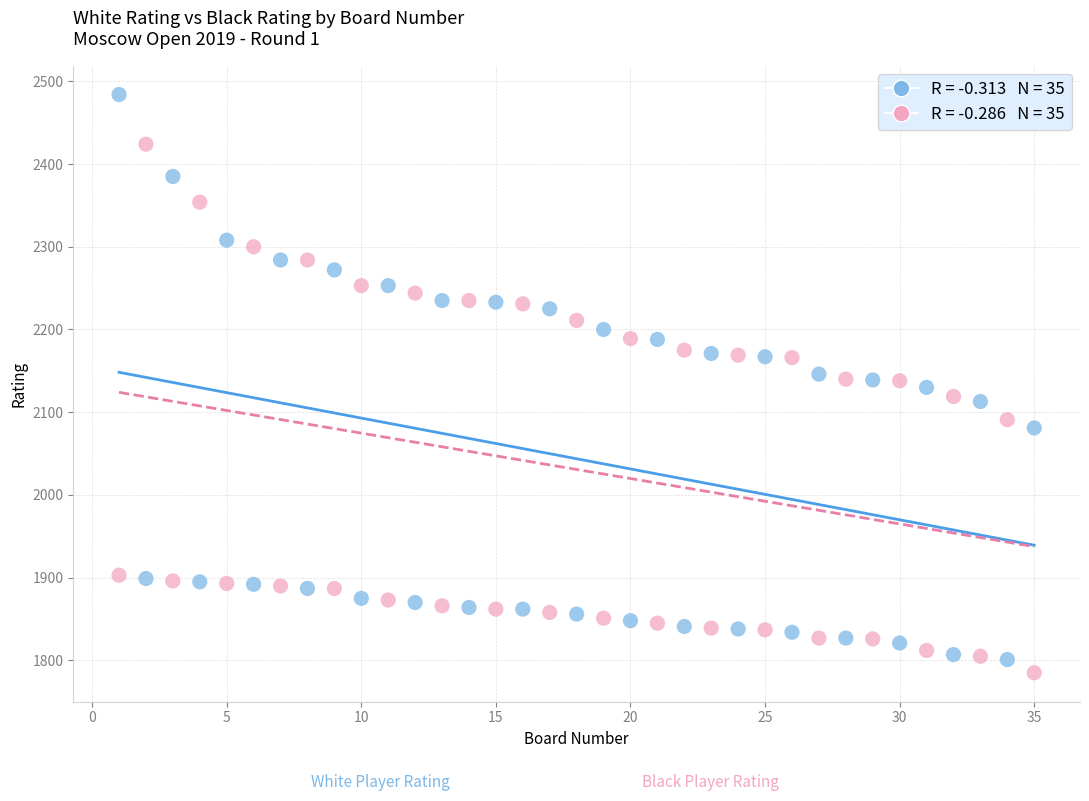

Across all data points, what is the range of Y values (max minus min)?

699